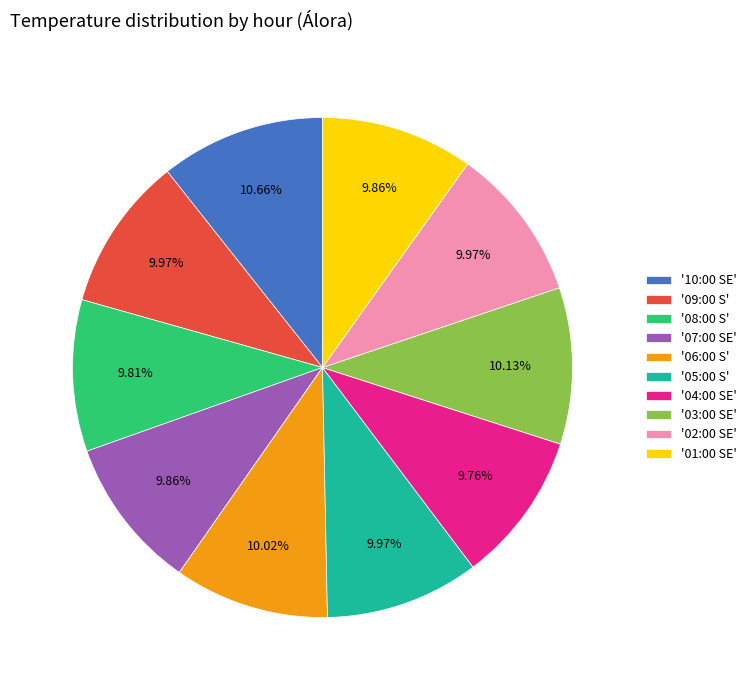

Is '09:00 S' the majority of the pie?

No